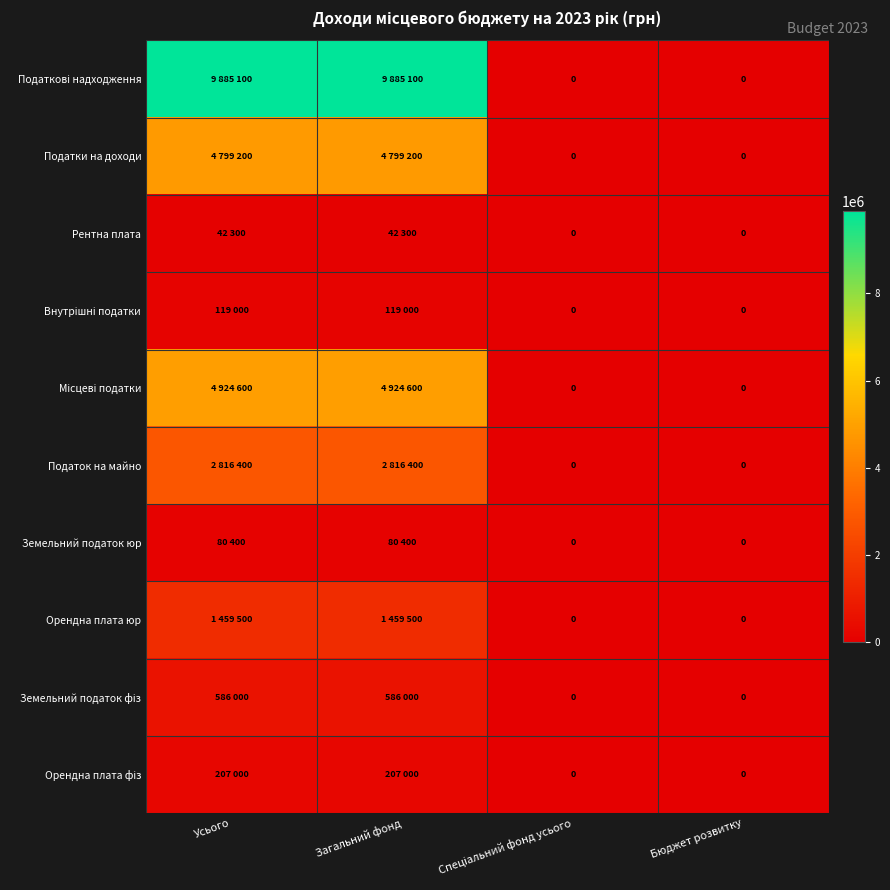

Which has a higher value, Бюджет розвитку or Спеціальний фонд усього?

Бюджет розвитку